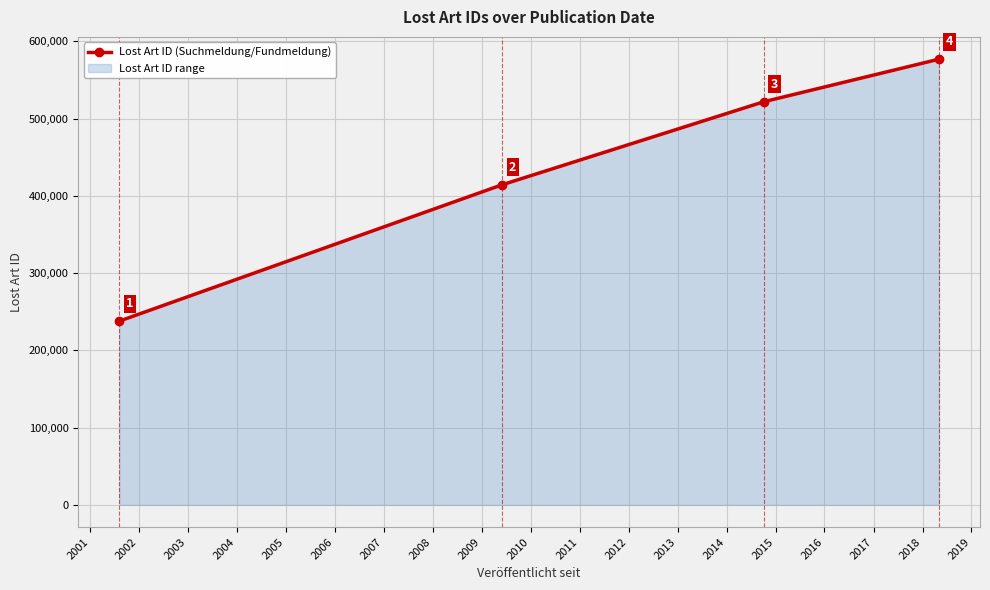

What is the value of the 3rd point from the left?

521772